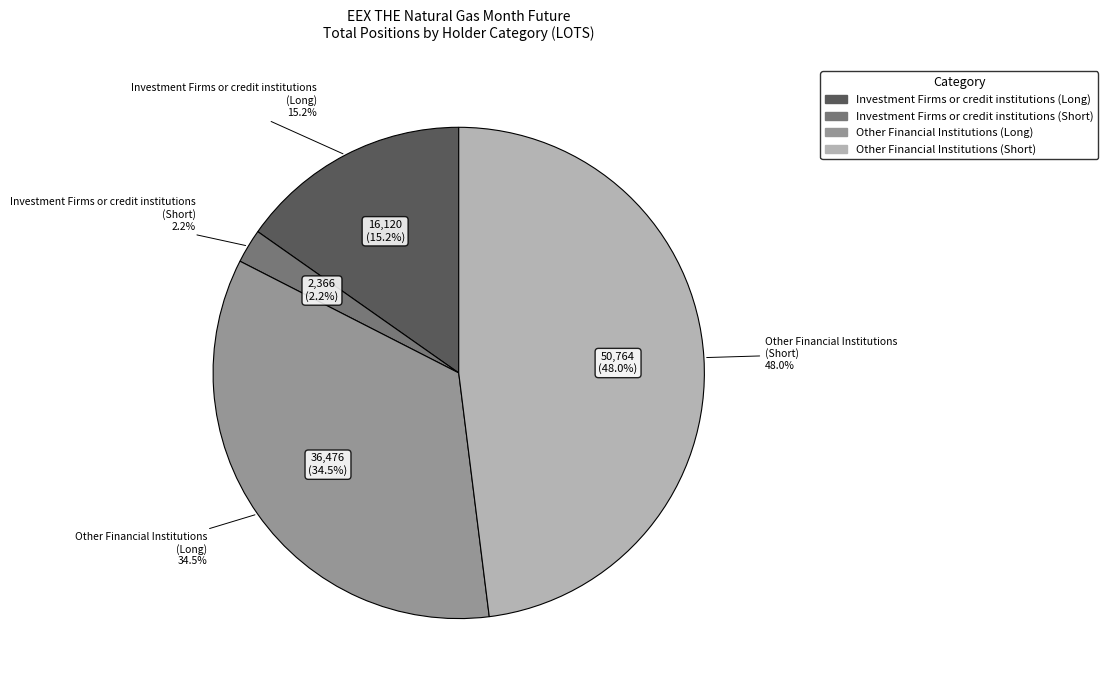

What is the ratio of the value at Other Financial Institutions (Long) to the value at Other Financial Institutions (Short)?

0.7